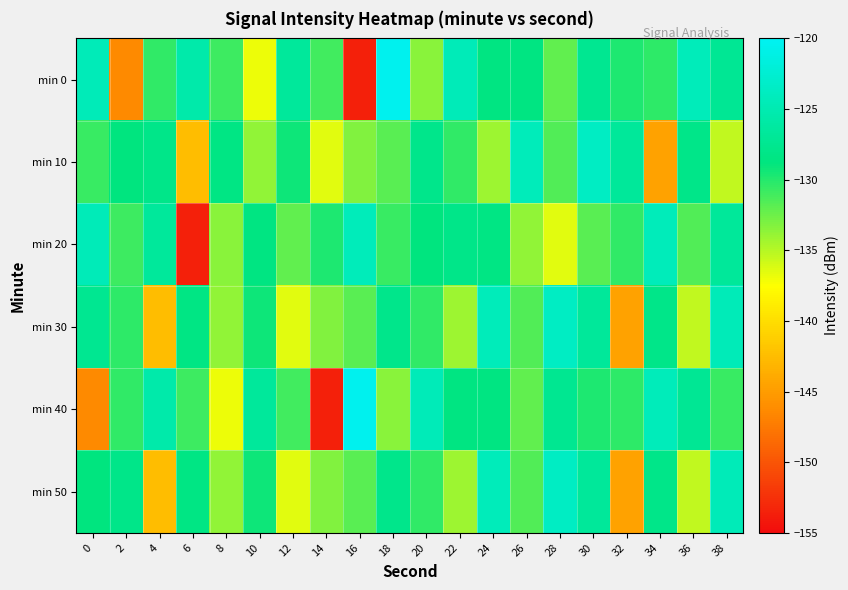

At which category does the chart reach its minimum across all series?

16